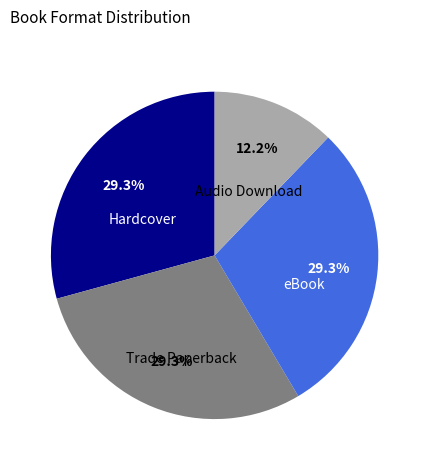

True or false: Audio Download accounts for 12% of the total.

True